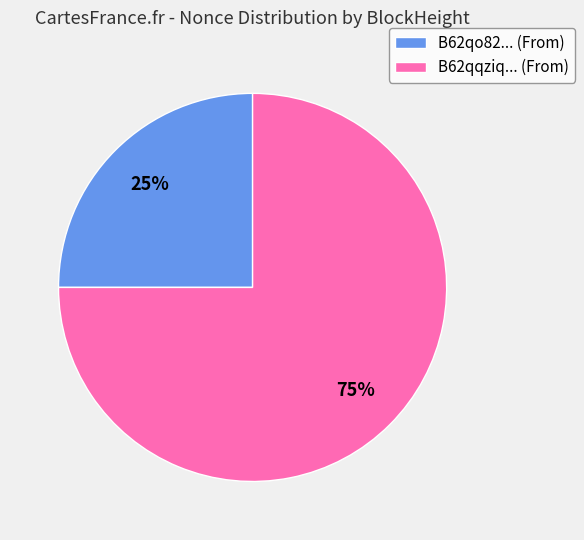

To the nearest percent, what percentage of the pie is B62qqziq... (From)?

75%